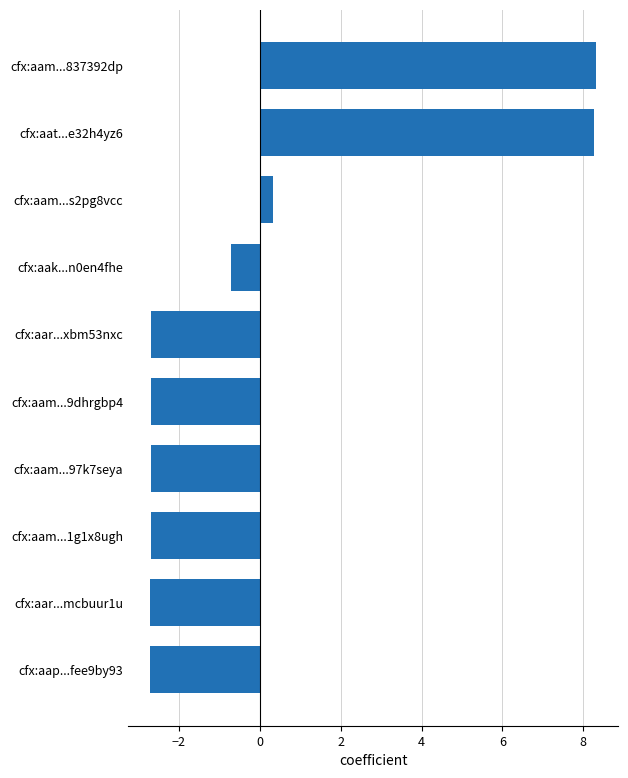

What is the difference between the maximum and minimum values?

11.0